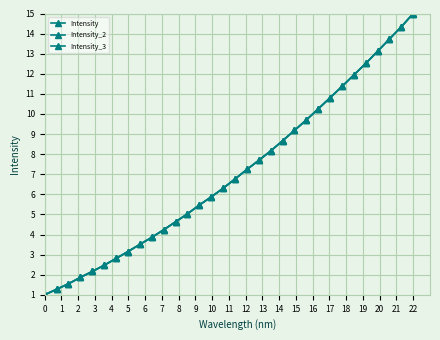

How many times do Intensity_2 and Intensity_3 cross each other?

4